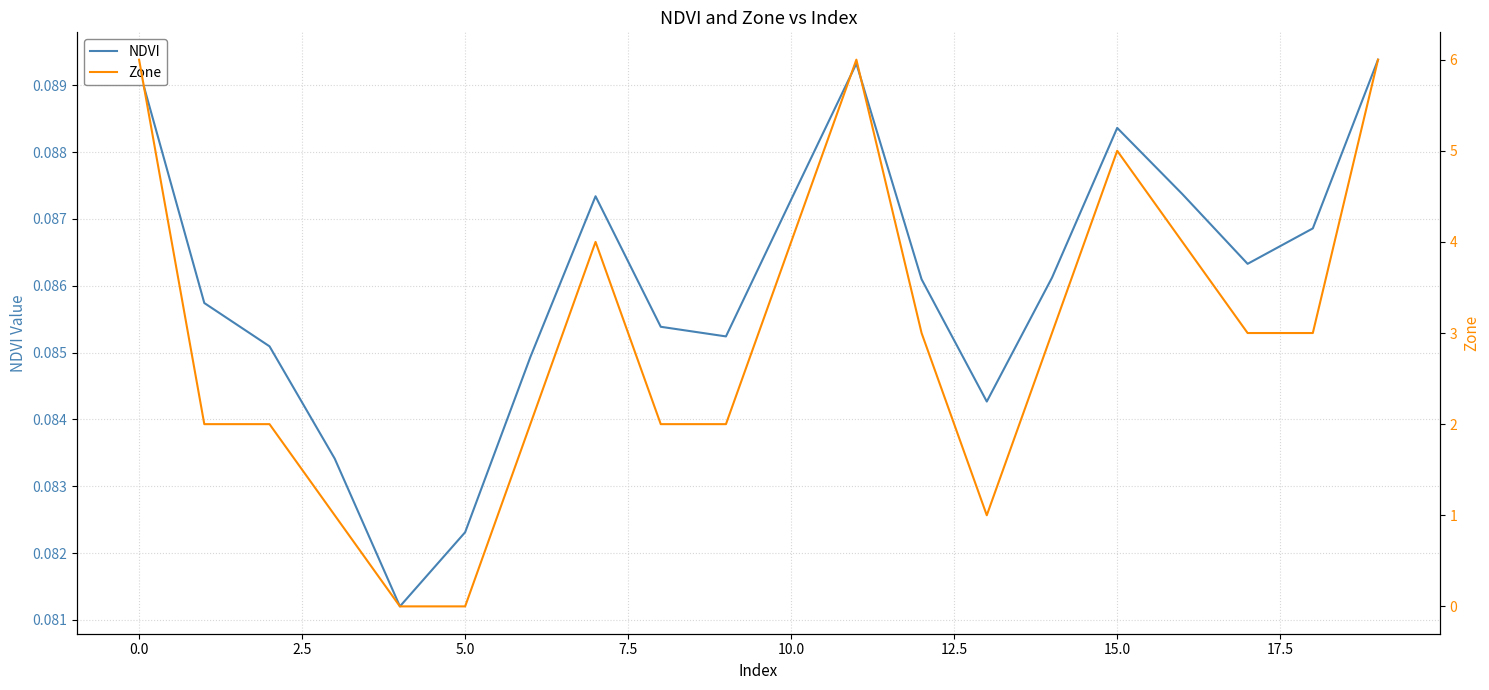

What is the approximate value of Zone at 17?

3.0